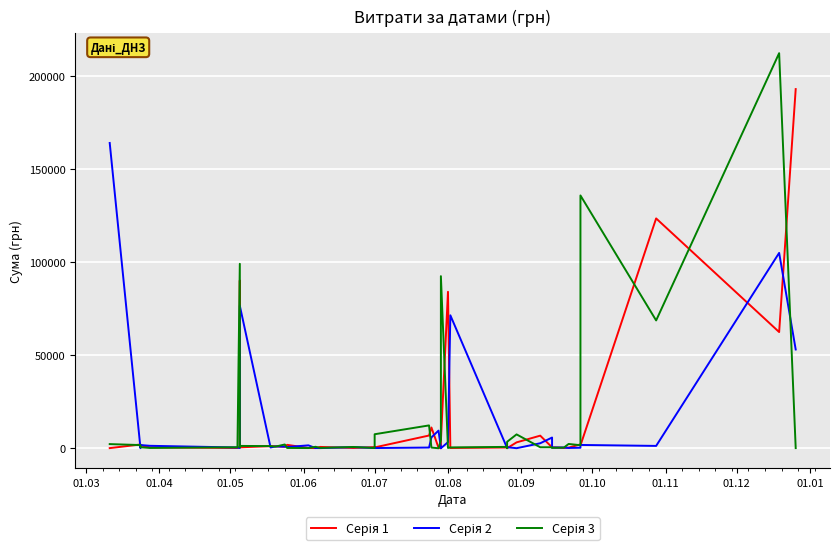

After their last crossing, which series has the higher values: Серія 3 or Серія 1?

Серія 1